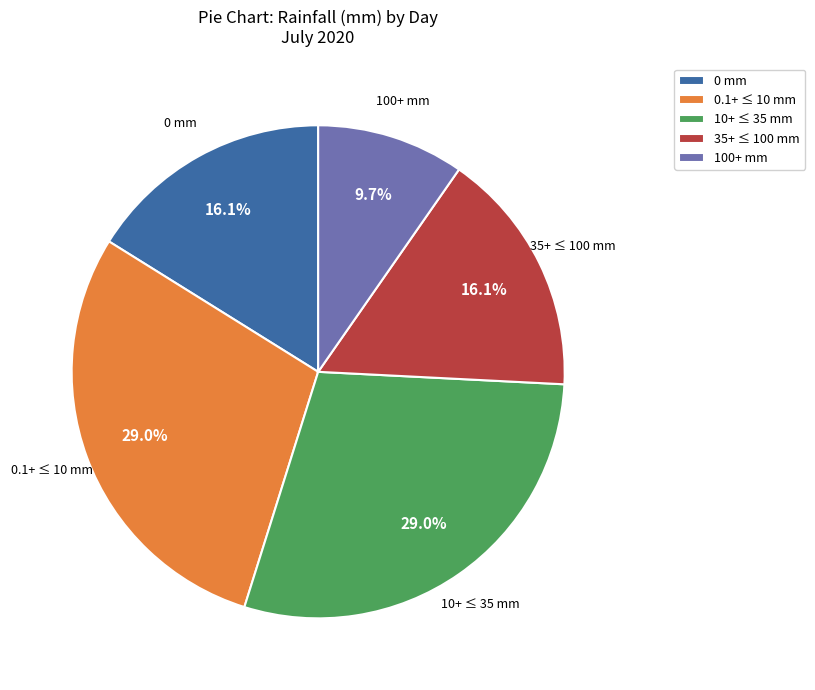

What is the ratio of the value at 0 mm to the value at 100+ mm?

1.7